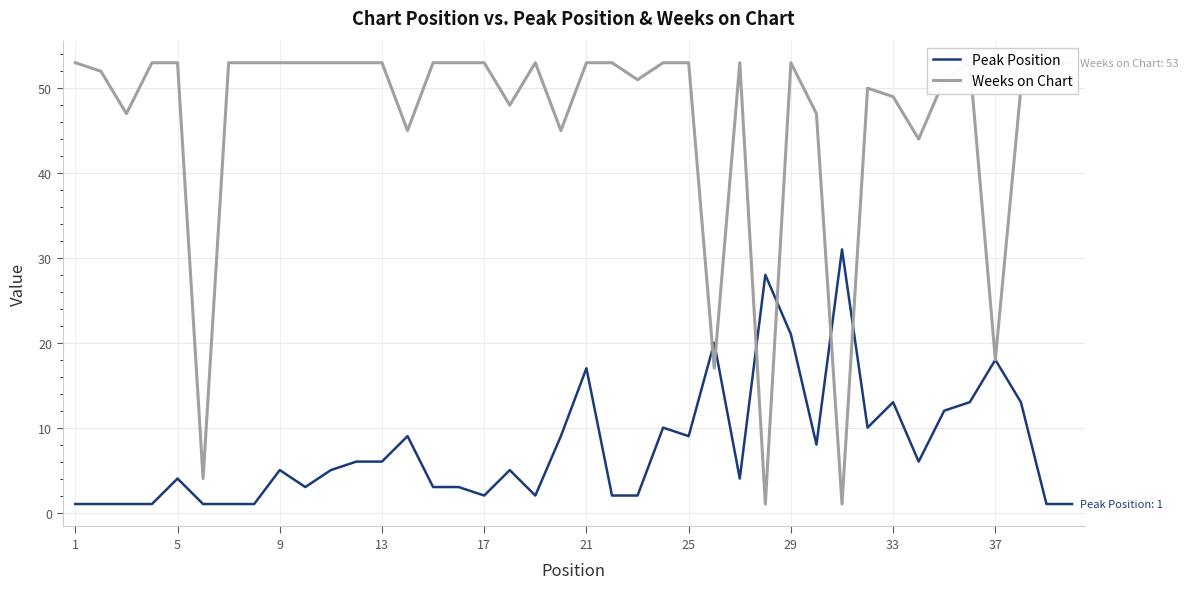

In Weeks on Chart, how many points are higher than both neighbors (excluding endpoints)?

5